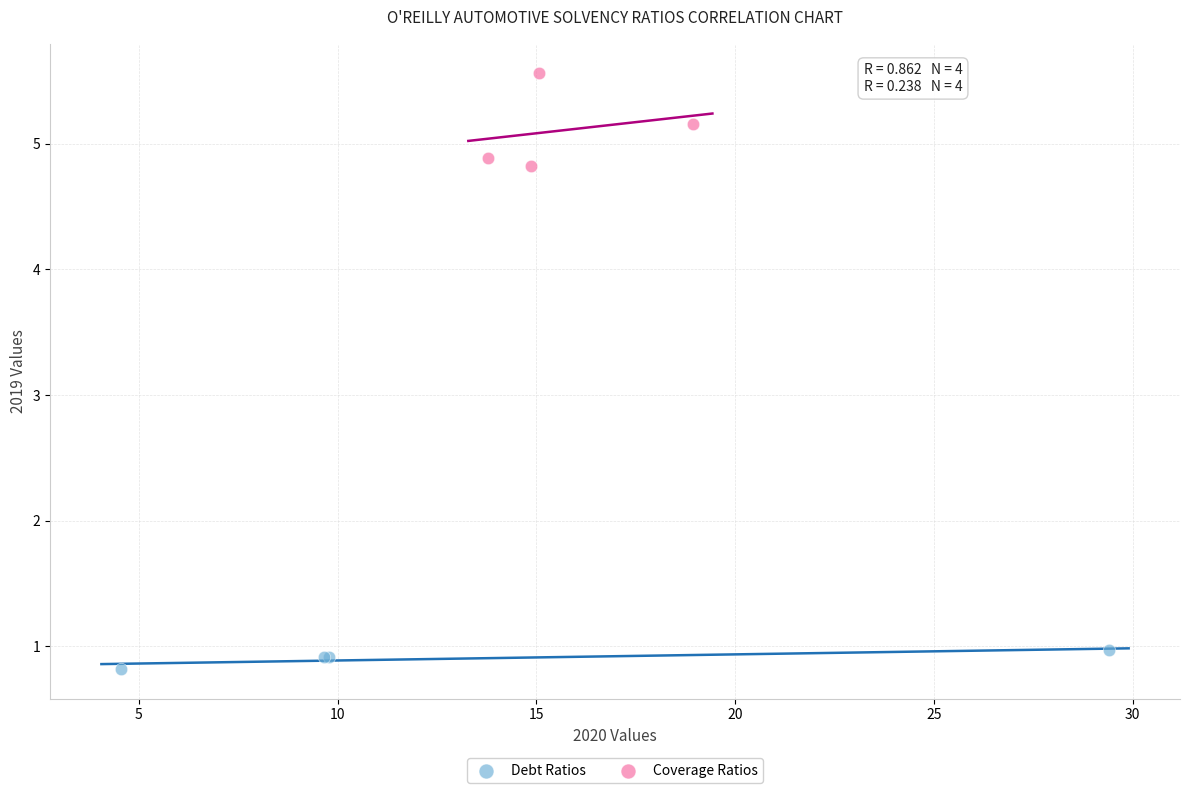

Which series contains the highest Y value?

Coverage Ratios